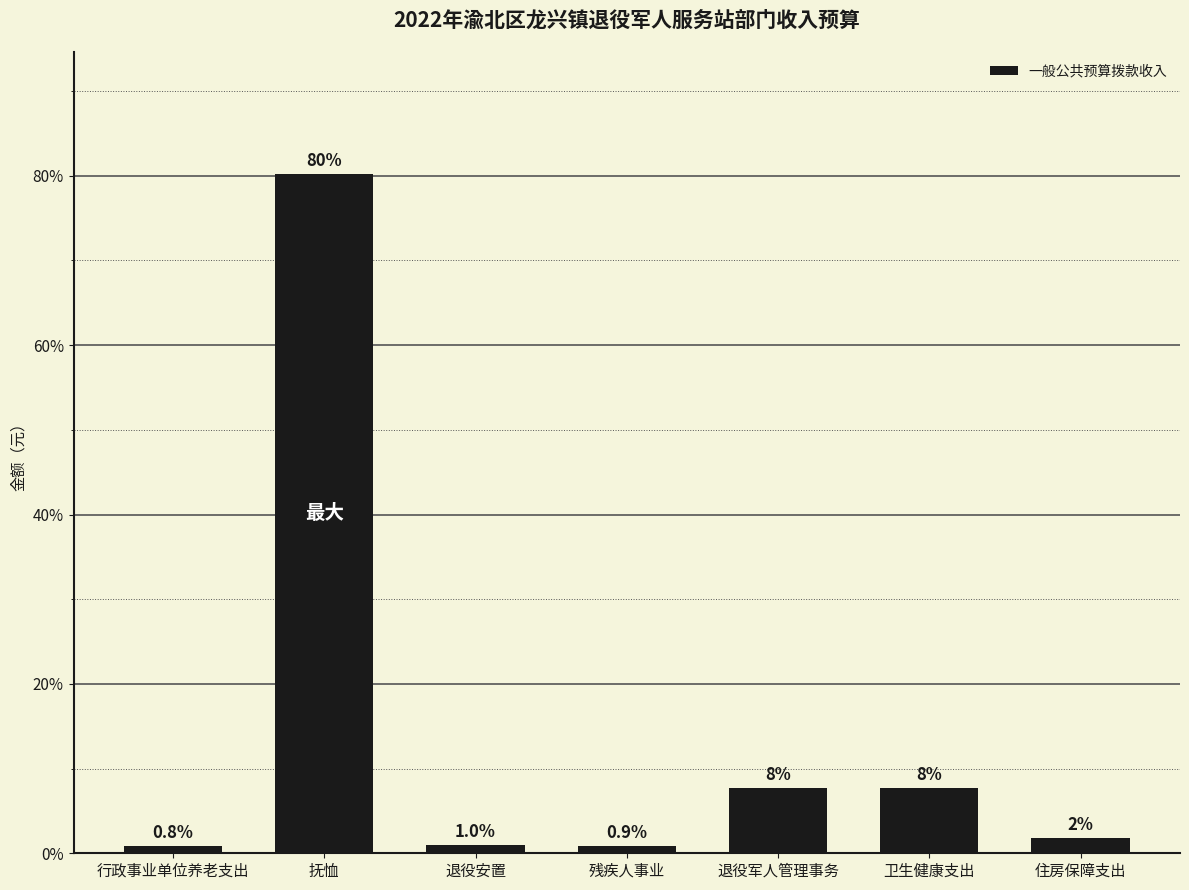

What is the average value?

14.3